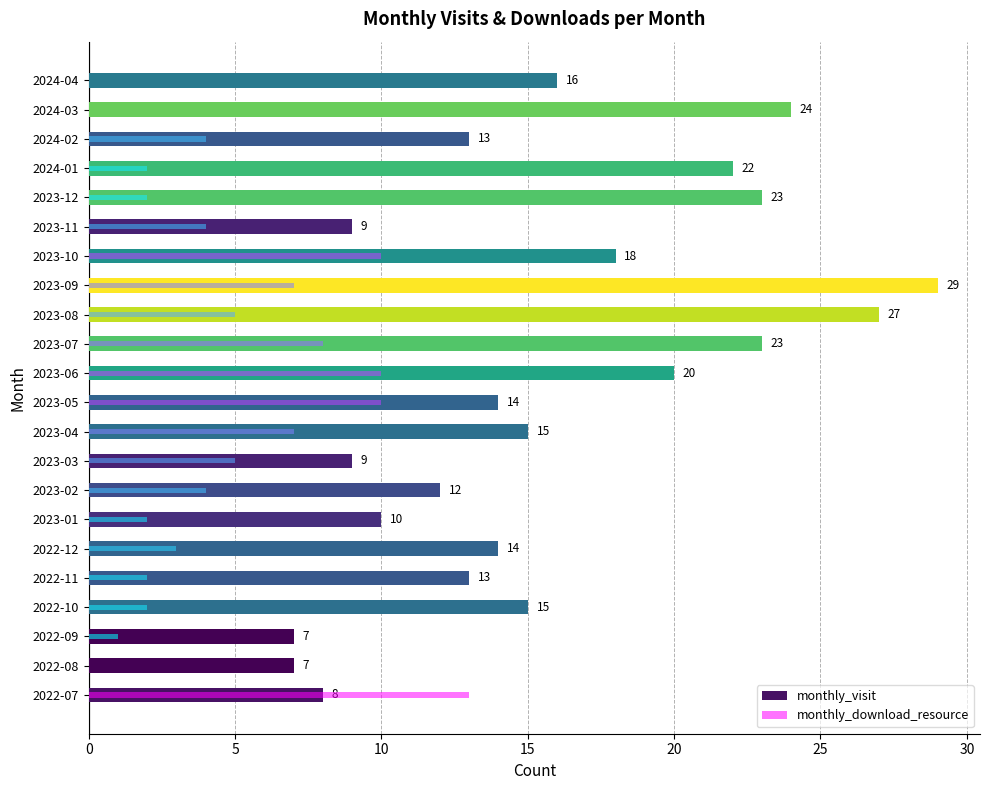

What is the approximate value of monthly_visit at 2024-03, to the nearest 5?

25